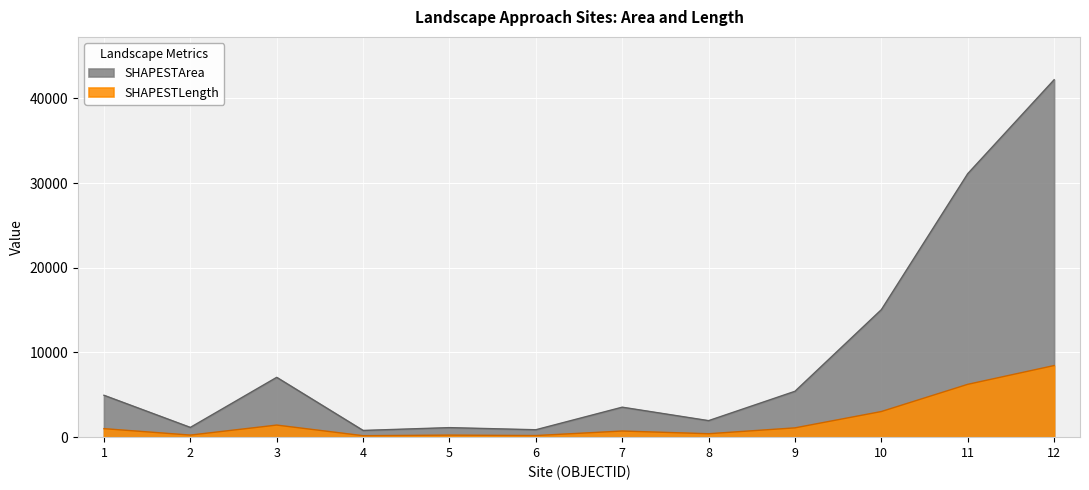

What is the minimum value shown in the chart?

174.4